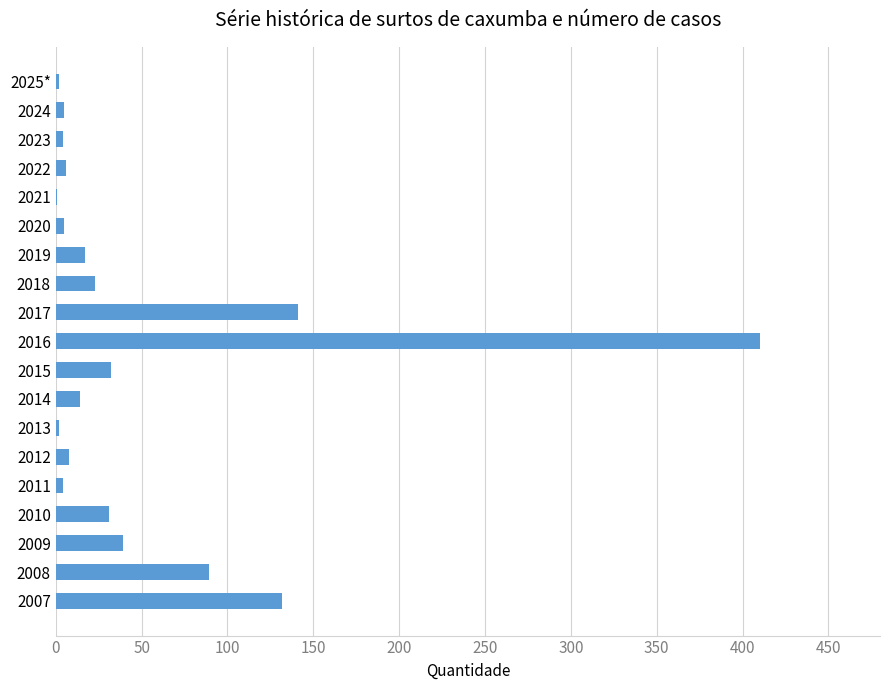

What is the change in value from 2008 to 2017?

+52